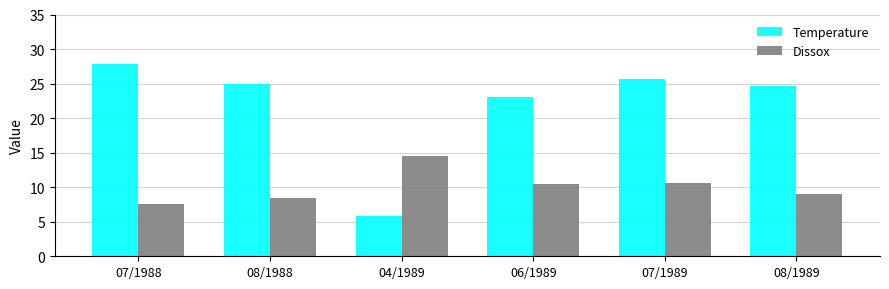

What is the approximate value of Dissox at 07/1989?

10.6